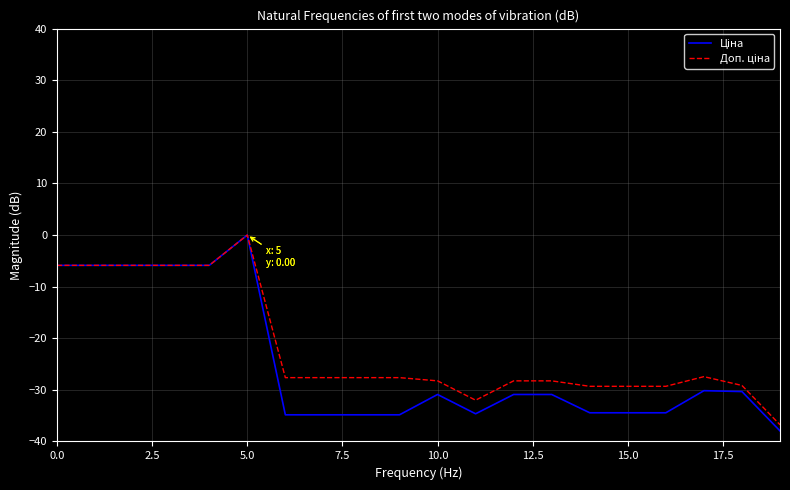

Which series has the widest spread of values?

Ціна